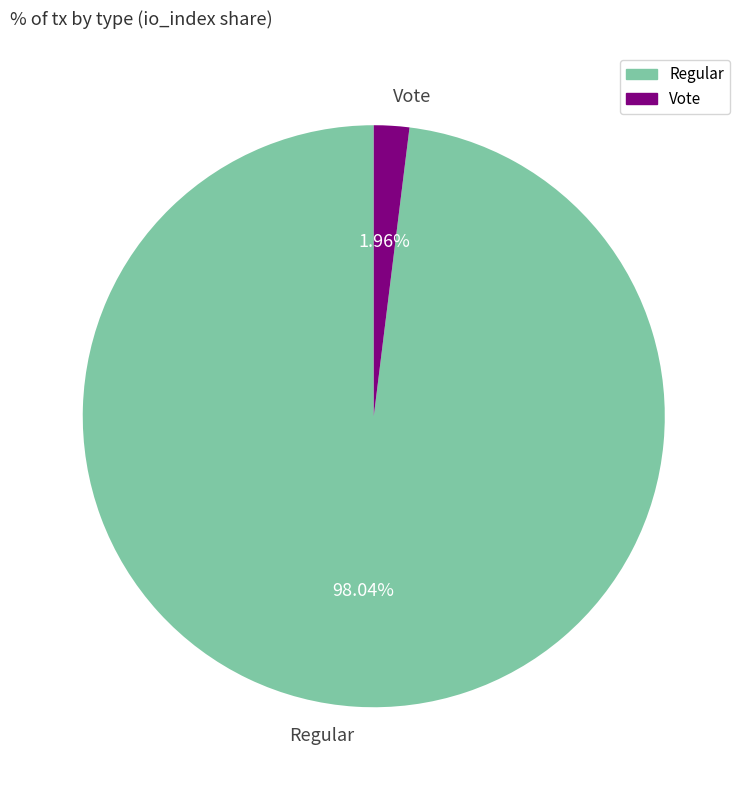

How many slices are in this pie chart?

2